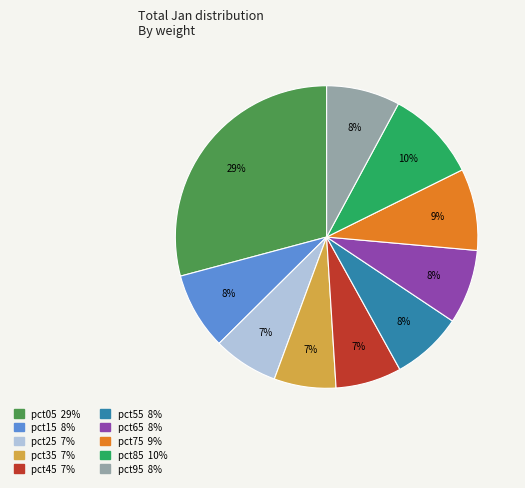

How many segments does this pie chart have?

10